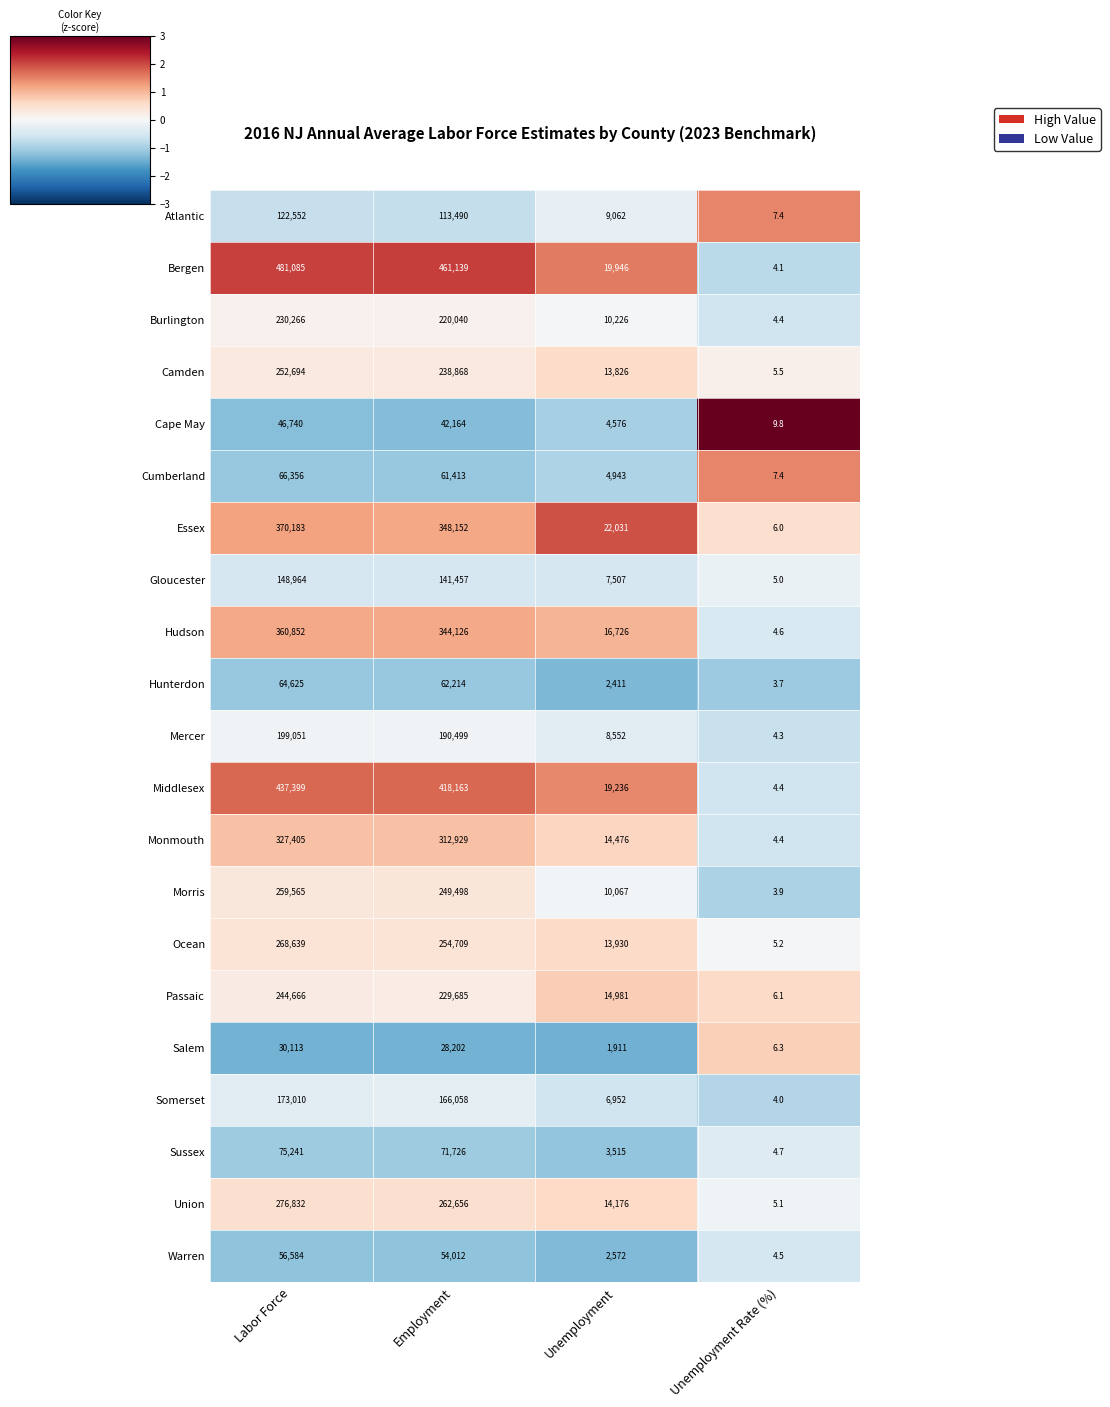

Between Unemployment and Unemployment Rate (%), which series saw the biggest shift?

Essex